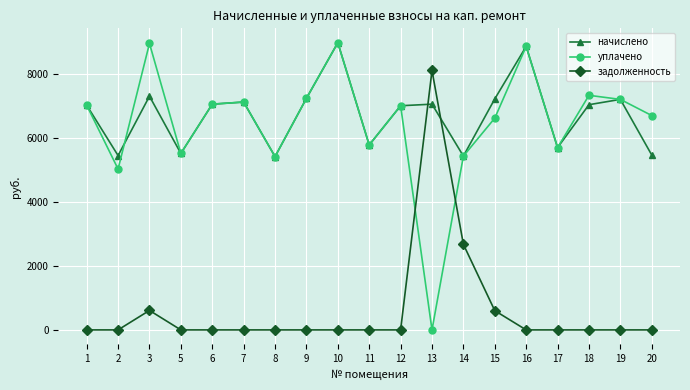

Which category has the highest value in the задолженность series?

13